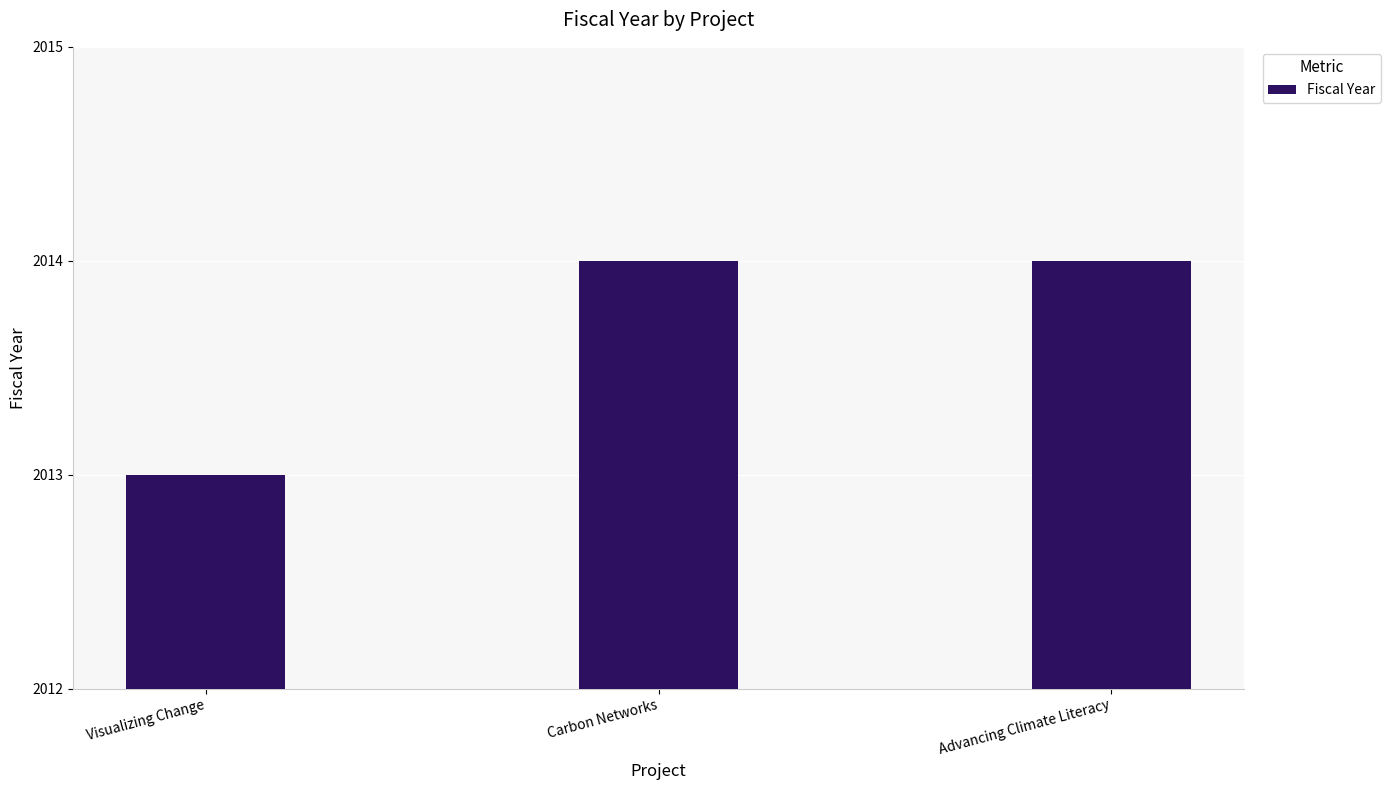

What is the greatest value displayed?

2014